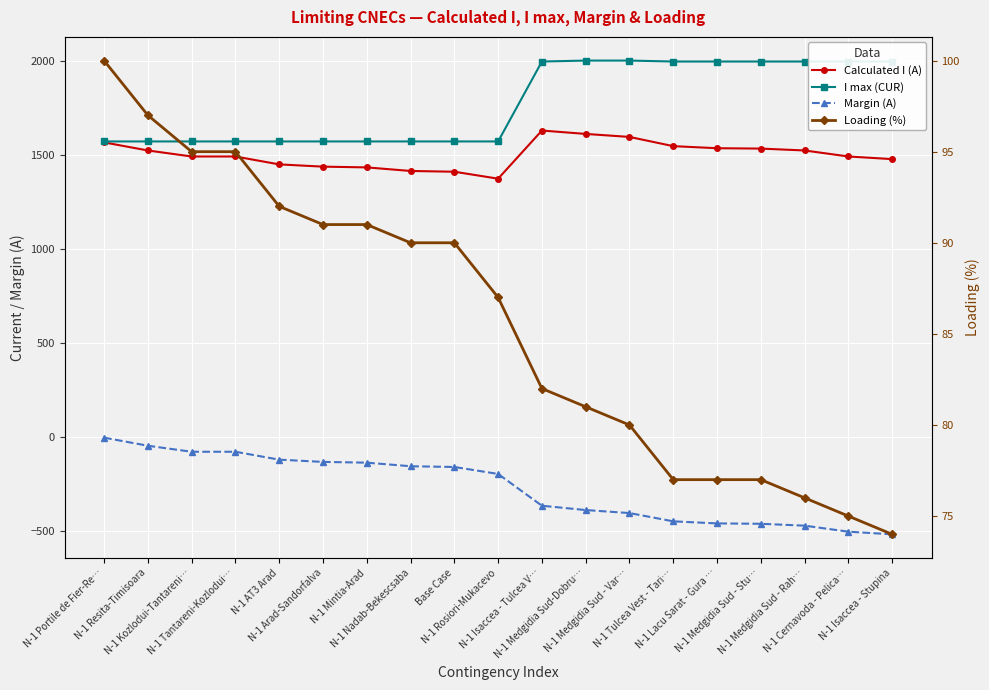

The value of Calculated I (A) at N-1 AT3 Arad is 1448. True or false?

True